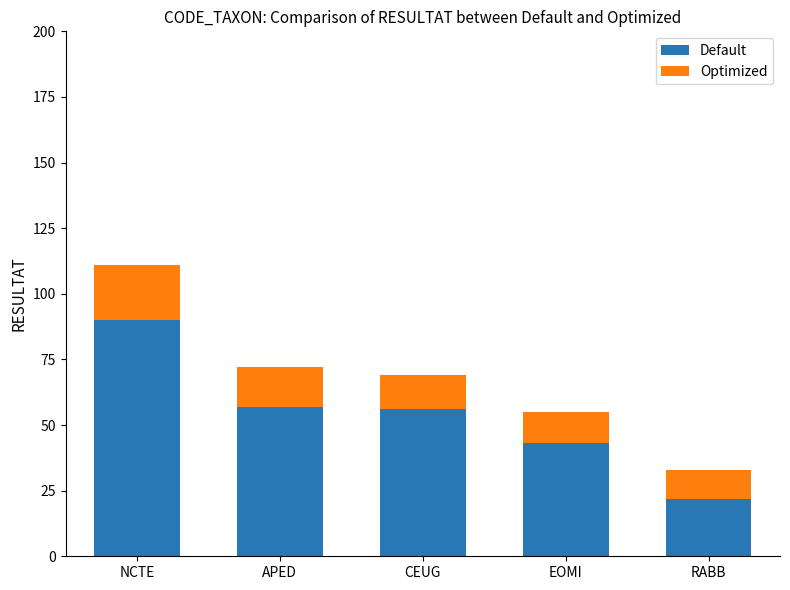

What is the total value across all series at APED?

72